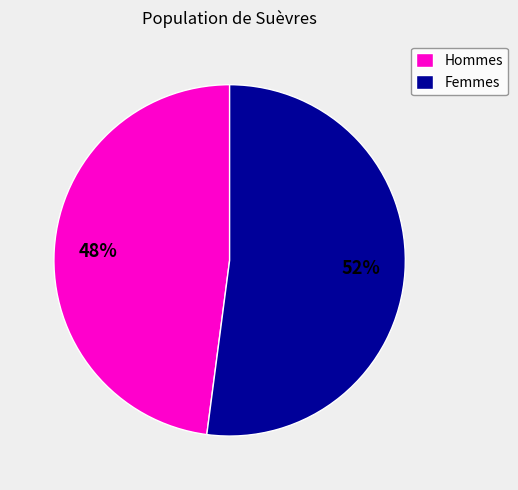

Which slice represents more than half of the pie?

Femmes